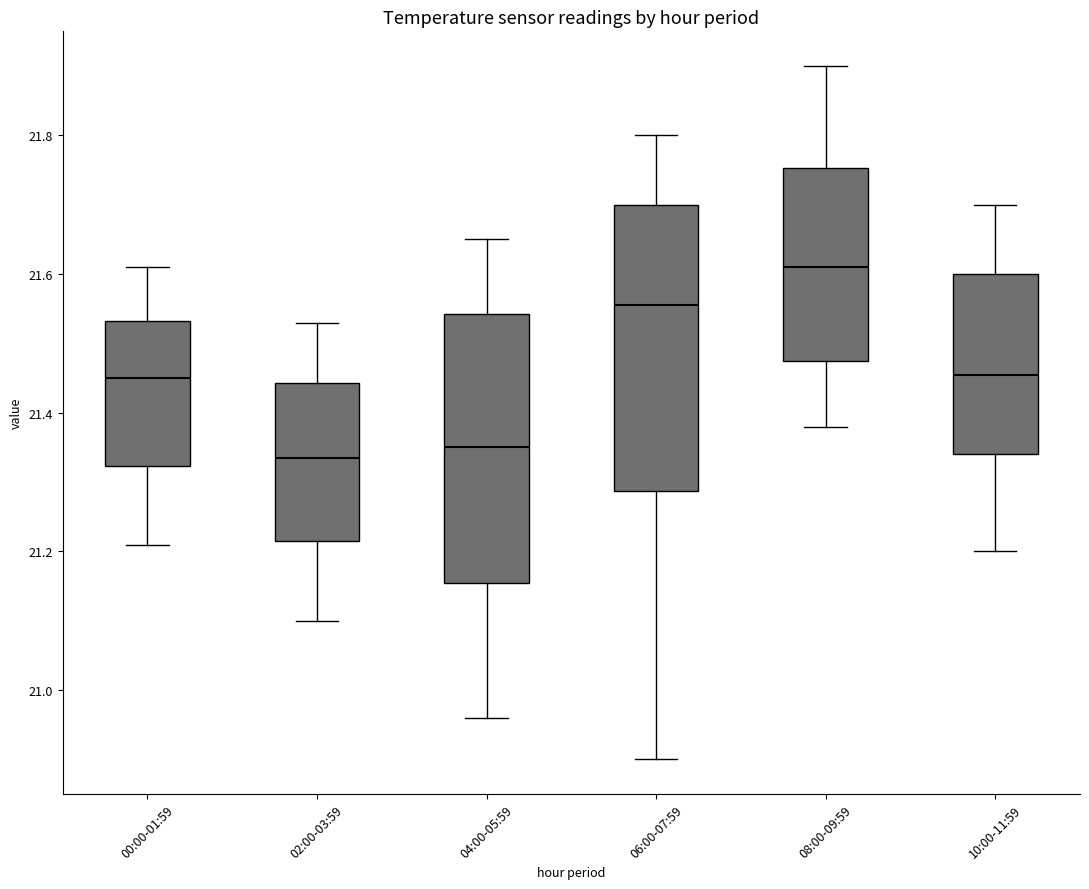

Comparing the boxes themselves (not the whiskers), which one is the tallest?

06:00-07:59